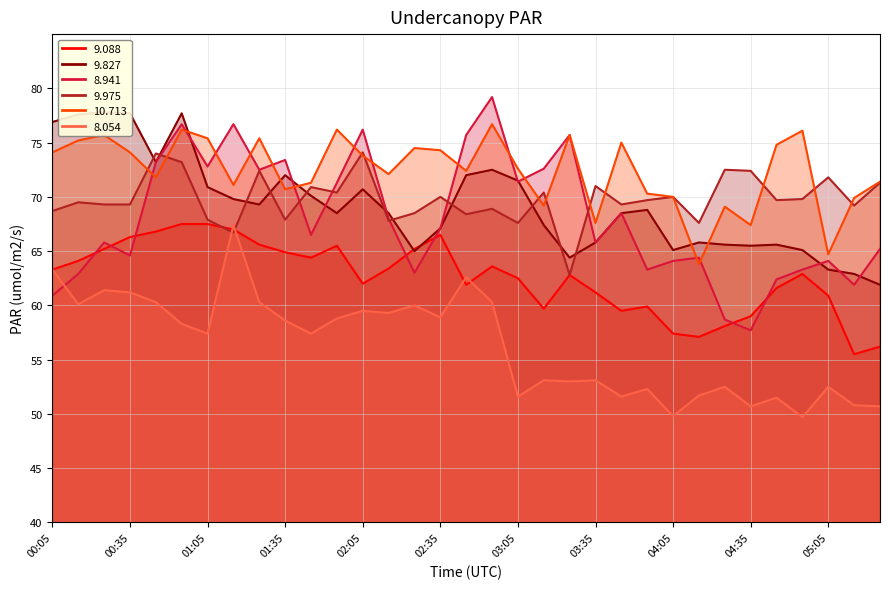

What is the label of the 27th point from the left?

04:25